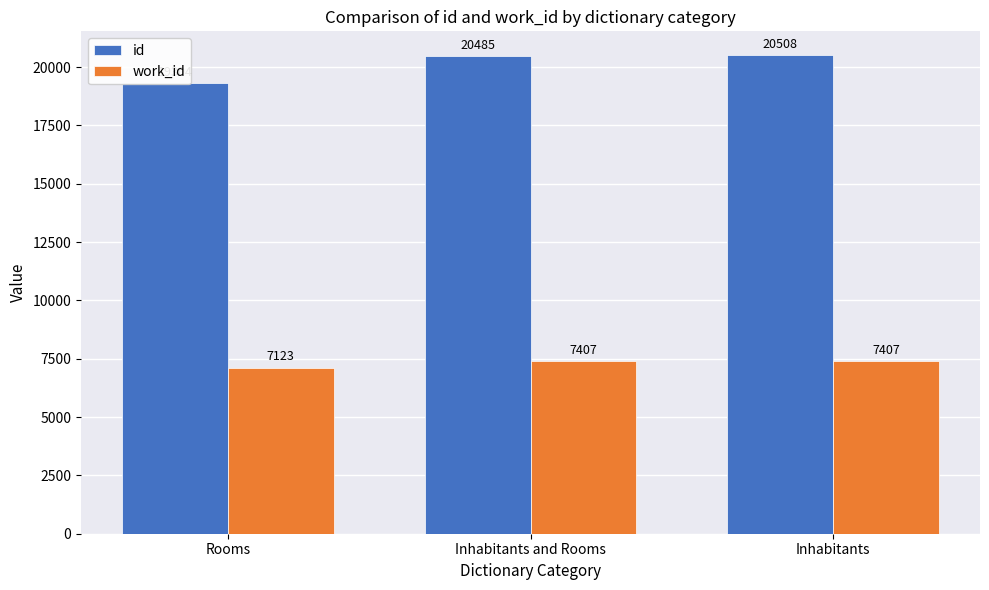

How many data points in id are above 20485?

1